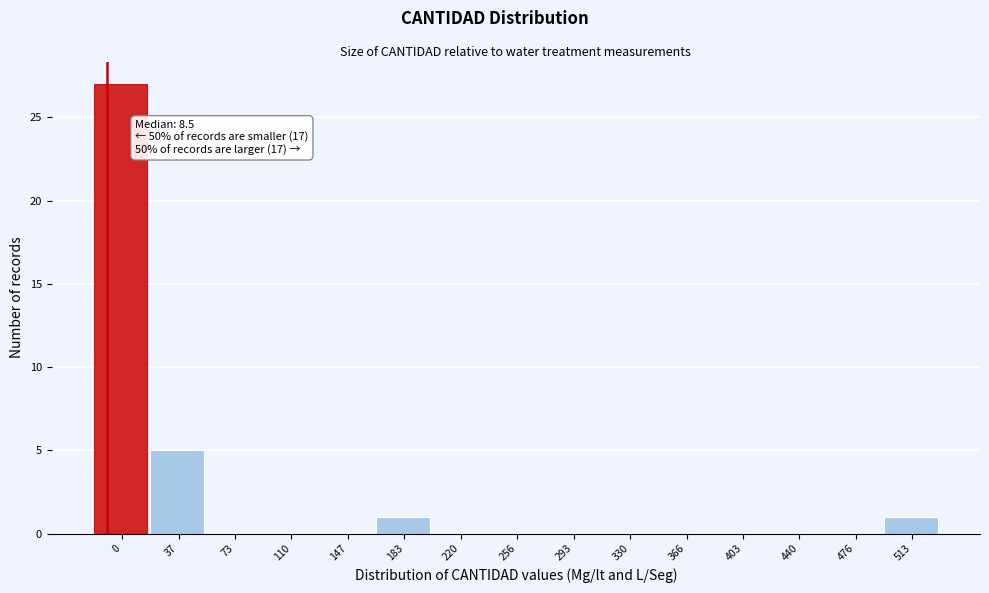

Reading left to right, list all the values displayed in this chart.

0=27	37=5	73=0	110=0	147=0	183=1	220=0	256=0	293=0	330=0	366=0	403=0	440=0	476=0	513=1